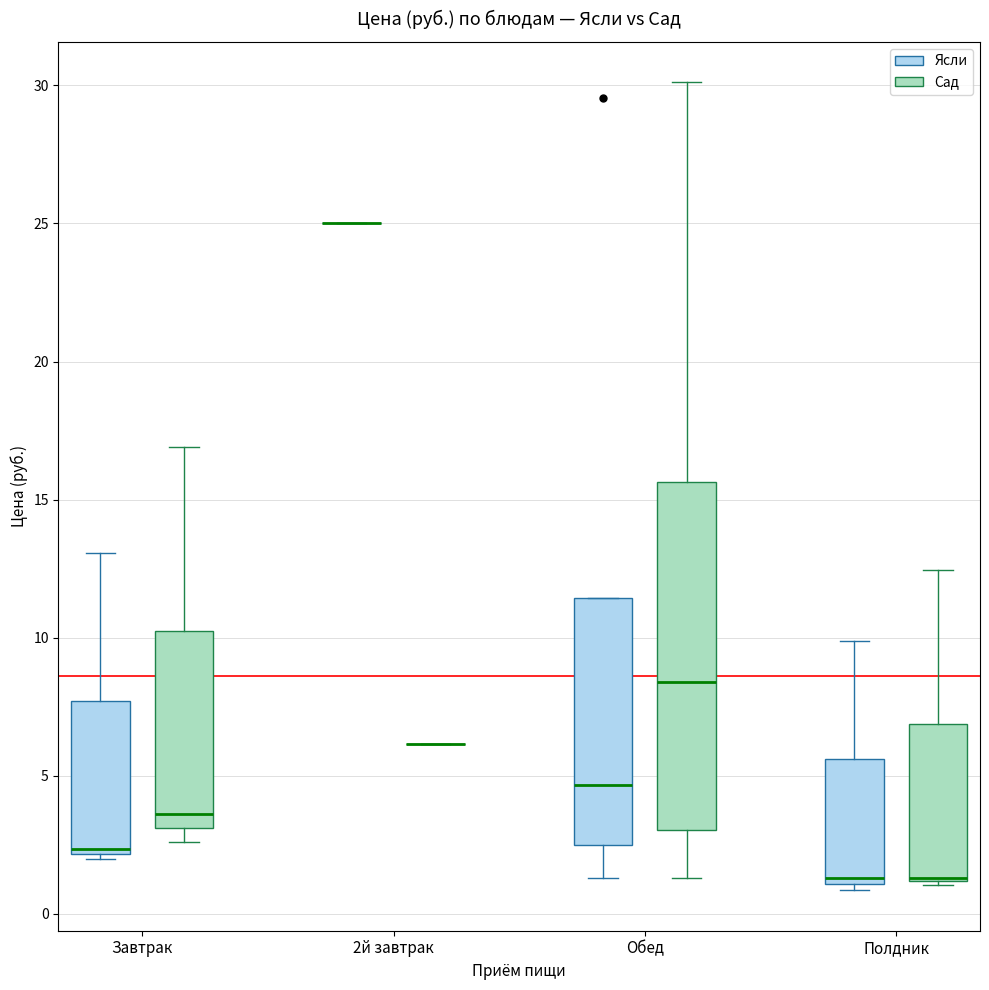

Reading left to right, transcribe this box plot: for each box, give where its median line is, the range the box spans, and where its two whiskers end, as read against the y-axis. The values are not printed on the chart, so give them approximately, as read against the axis.

Завтрак (Ясли): median 2.5, box 2.0 to 7.5, whiskers 2.0 (just below the box's lower edge) to 13.0
Завтрак (Сад): median 3.5, box 3.0 to 10.5, whiskers 2.5 to 17.0
2й завтрак (Ясли): box collapsed to a line at 25.0, whiskers 25.0 to 25.0
2й завтрак (Сад): box collapsed to a line at 6.0, whiskers 6.0 to 6.0
Обед (Ясли): median 4.5, box 2.5 to 11.5, whiskers 1.5 to 11.5
Обед (Сад): median 8.5, box 3.0 to 15.5, whiskers 1.5 to 30.0
Полдник (Ясли): median 1.5, box 1.0 to 5.5, whiskers 1.0 (just below the box's lower edge) to 10.0
Полдник (Сад): median 1.5 (drawn on the box's lower edge), box 1.0 to 7.0, whiskers 1.0 to 12.5